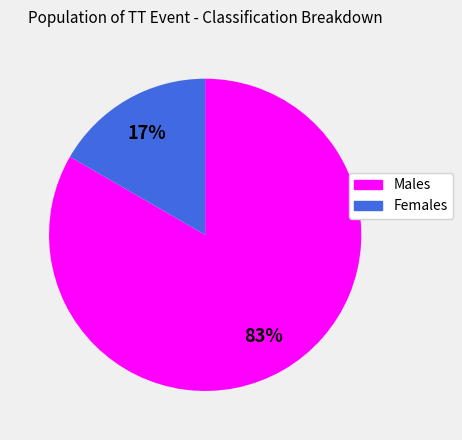

Is there any slice that represents more than half of the pie?

Yes